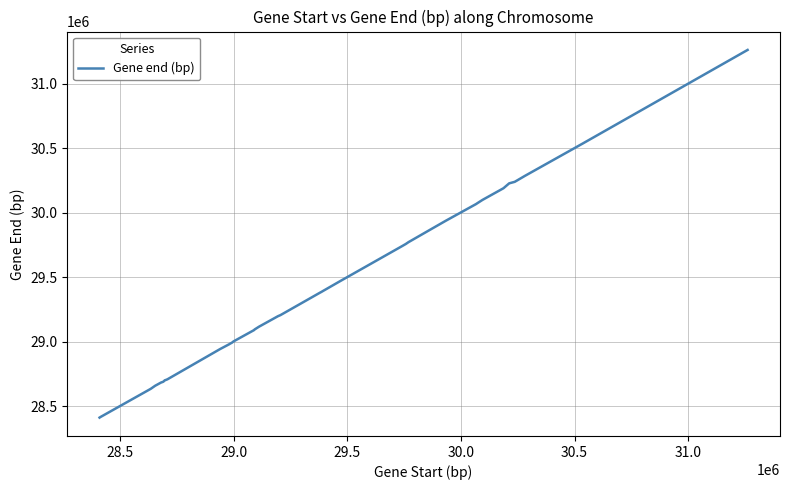

What is the greatest value displayed?

31262692